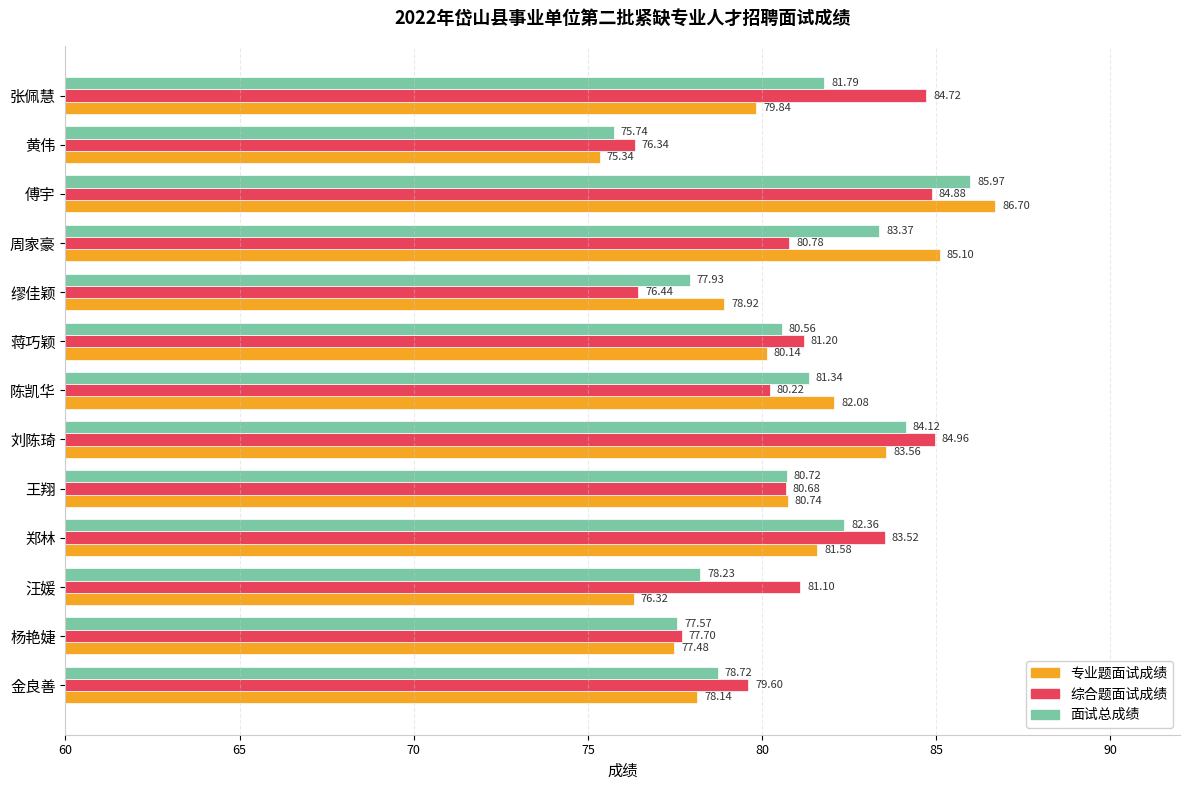

What is the sum of all 综合题面试成绩 values?

1052.1